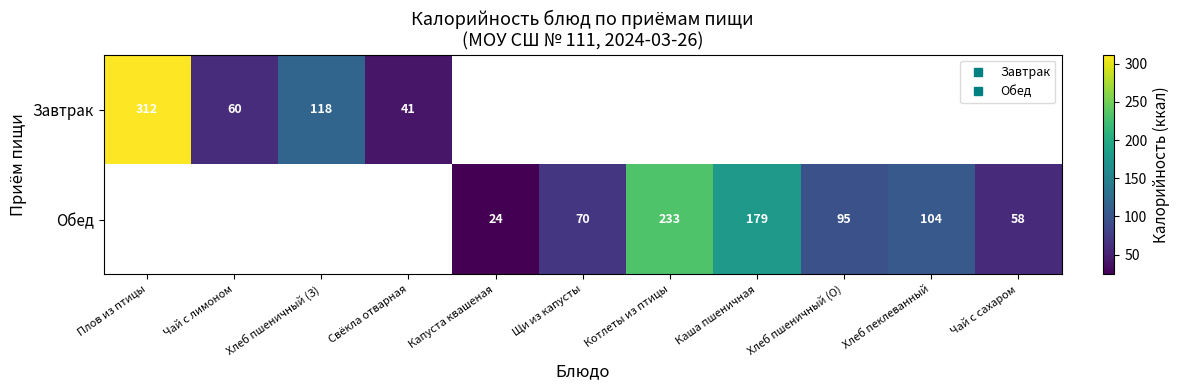

At Плов из птицы, list the series in order from smallest to largest.

Завтрак, Обед